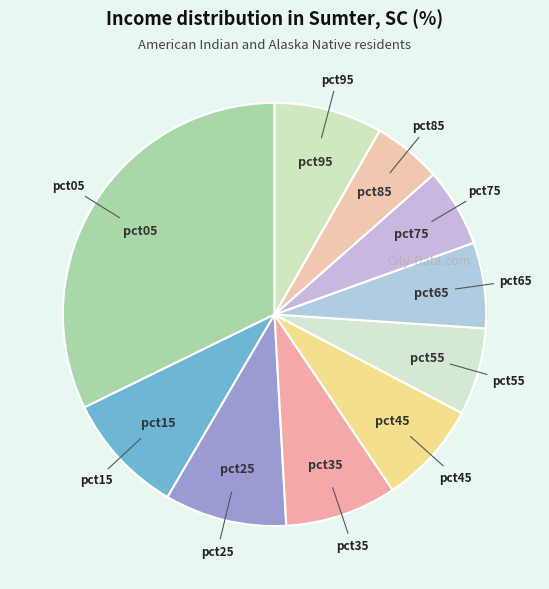

Is there any slice that represents more than half of the pie?

No